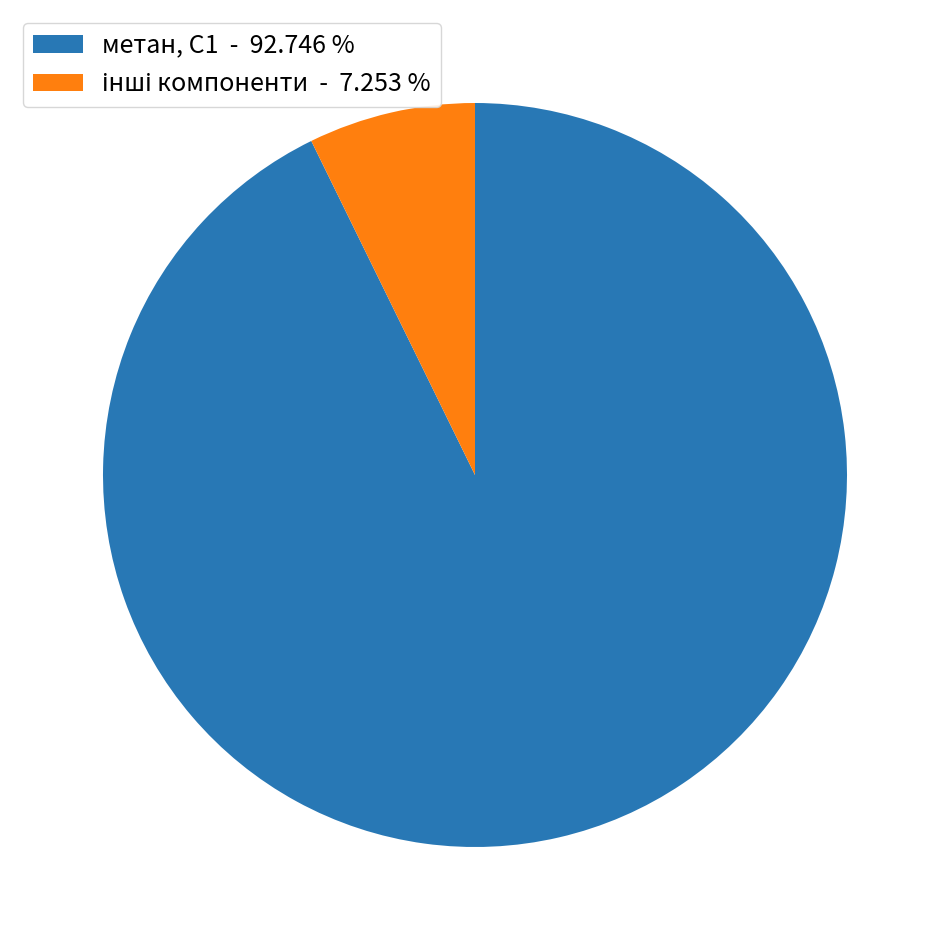

Which slice is the largest?

метан, С1 - 92.746 %